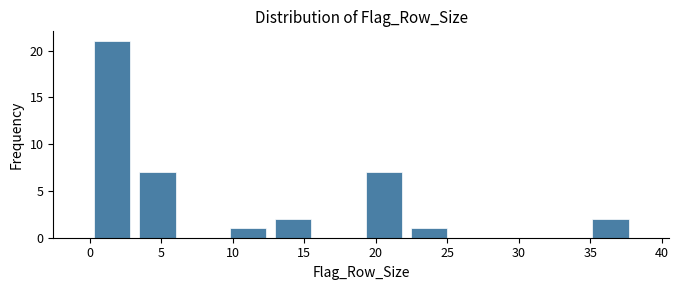

Which range on the x-axis has the tallest bar?

0.0 to 3.0